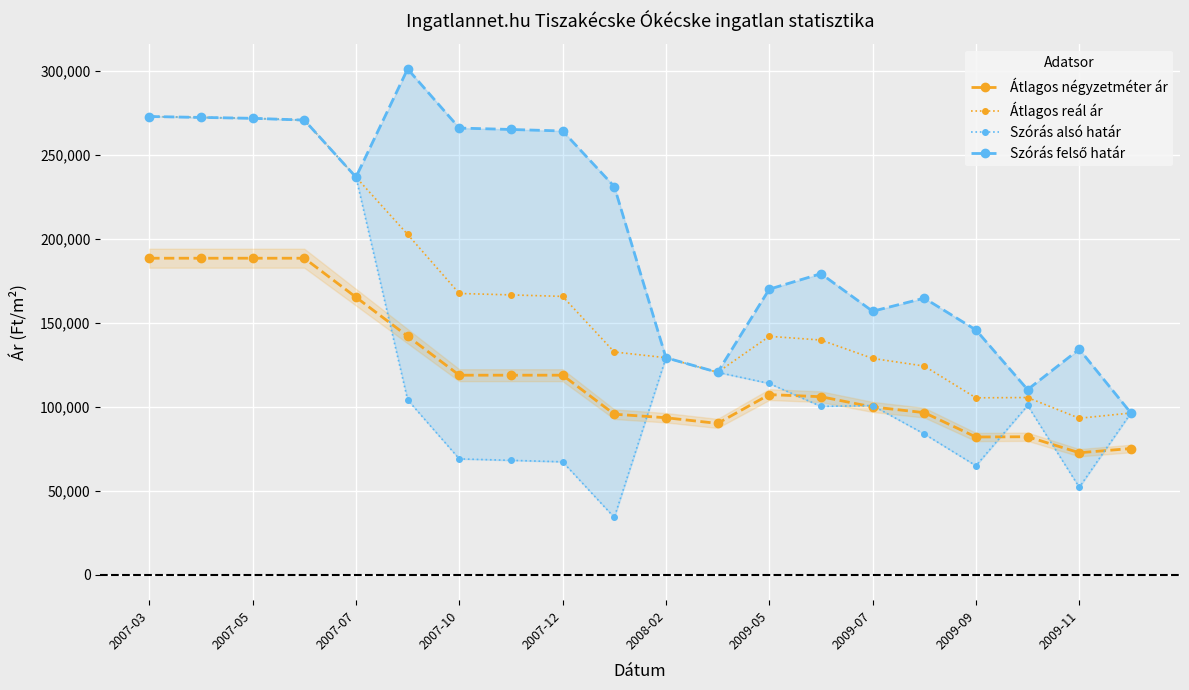

Which series has the widest spread of values?

Szórás alsó határ